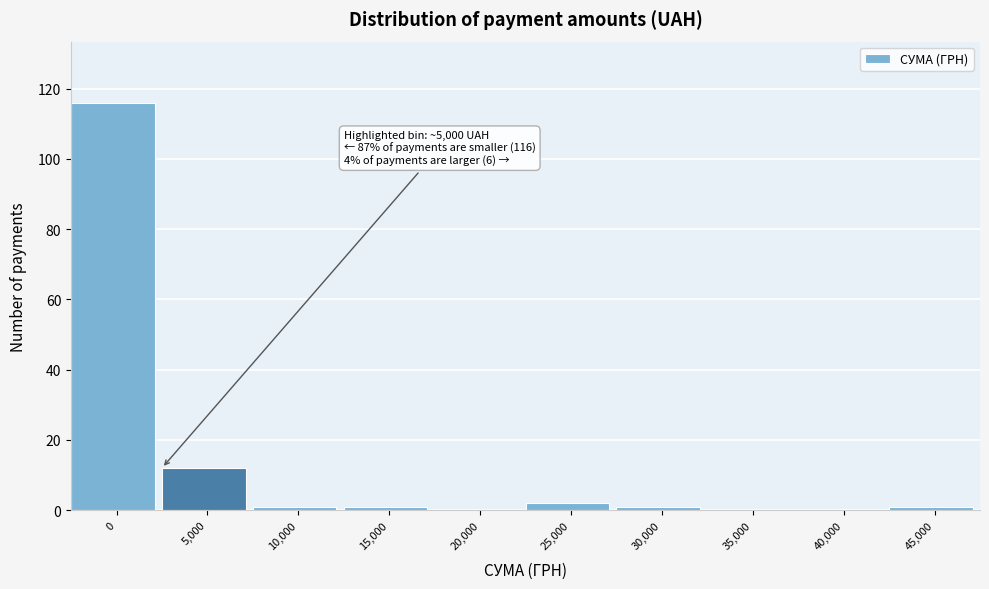

Reading left to right, list all the values displayed in this chart.

0=116	5,000=12	10,000=1	15,000=1	20,000=0	25,000=2	30,000=1	35,000=0	40,000=0	45,000=1